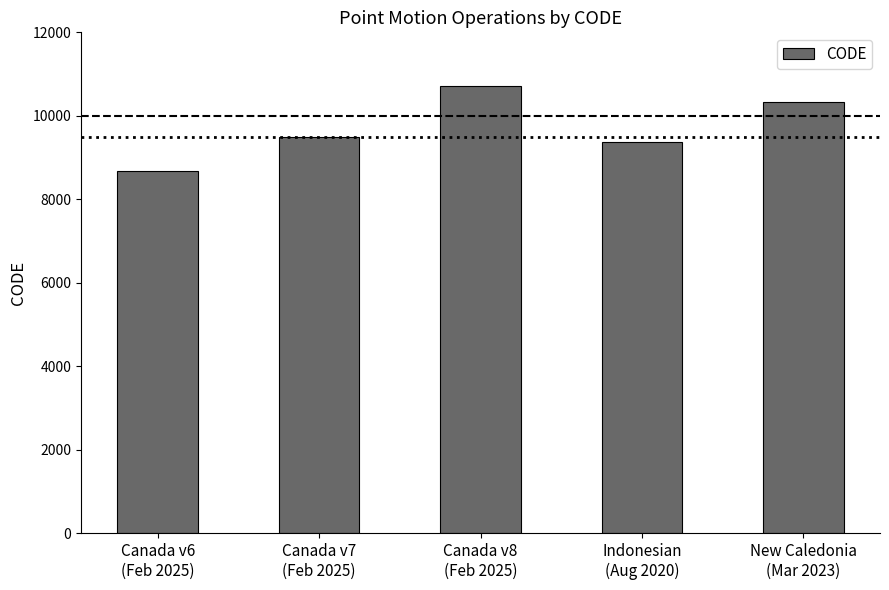

What position from the right is Canada v8
(Feb 2025)?

3